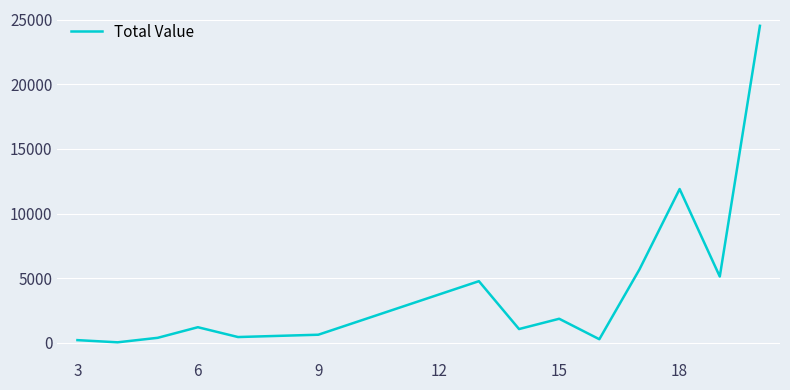

Does the chart have visible grid lines?

Yes